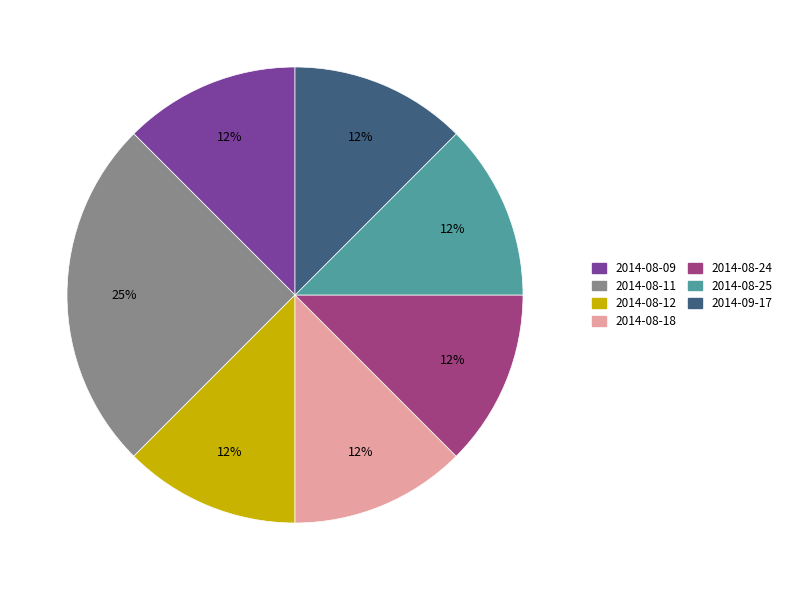

To the nearest percent, what is the average slice percentage?

14%